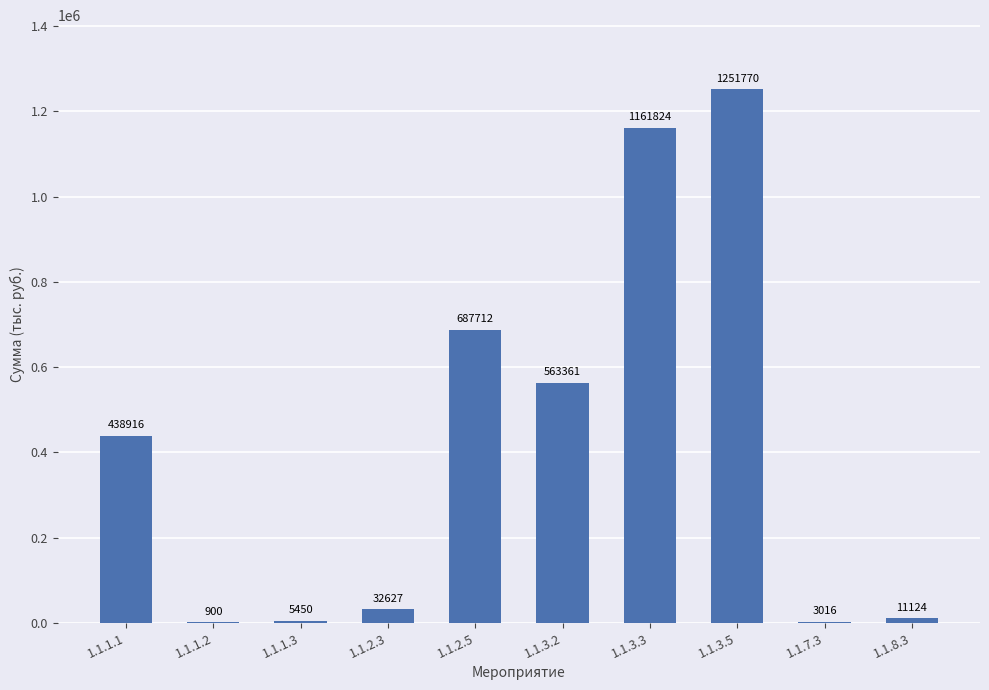

The value at 1.1.1.3 is 5449.7. True or false?

True